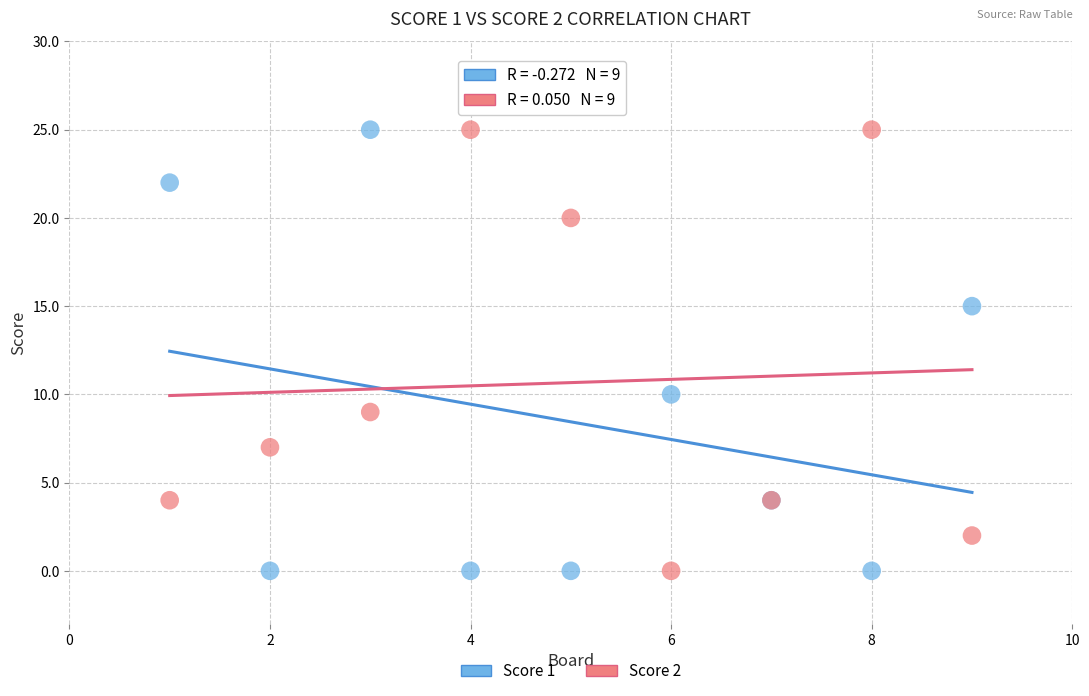

Across all series, what Y value is closest to 12?

10